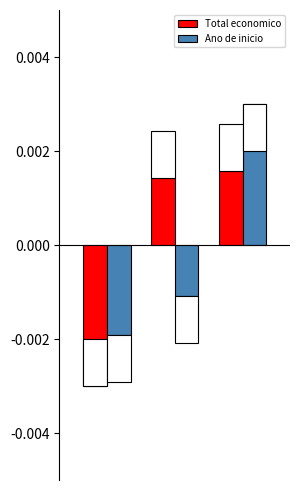

Which series has the largest total across all categories?

Total economico